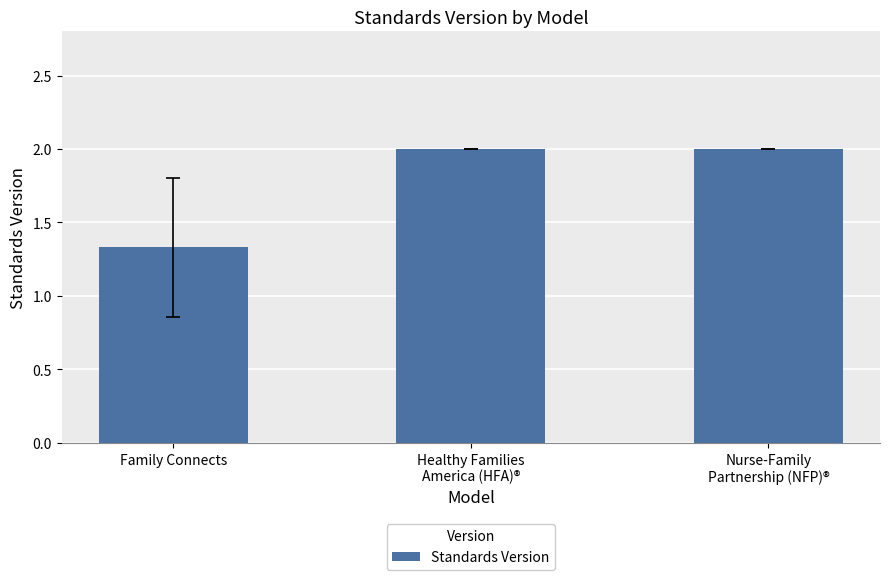

What is the change in value from Family Connects to Nurse-Family
Partnership (NFP)®?

+0.7